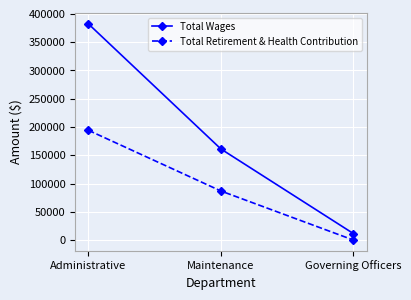

How many distinct data groups are displayed?

2